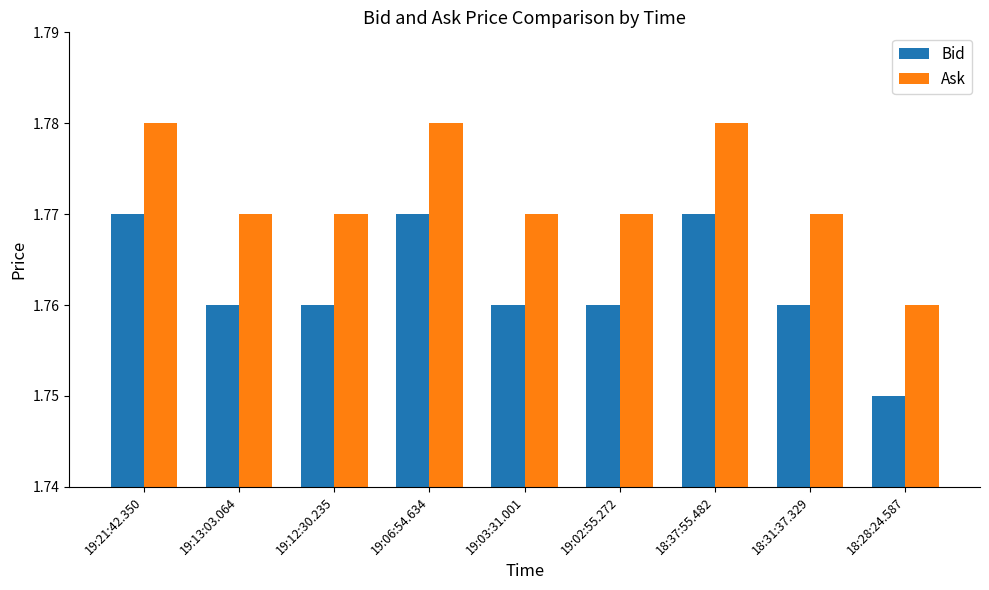

What is the label of the 7th bar from the left?

18:37:55.482